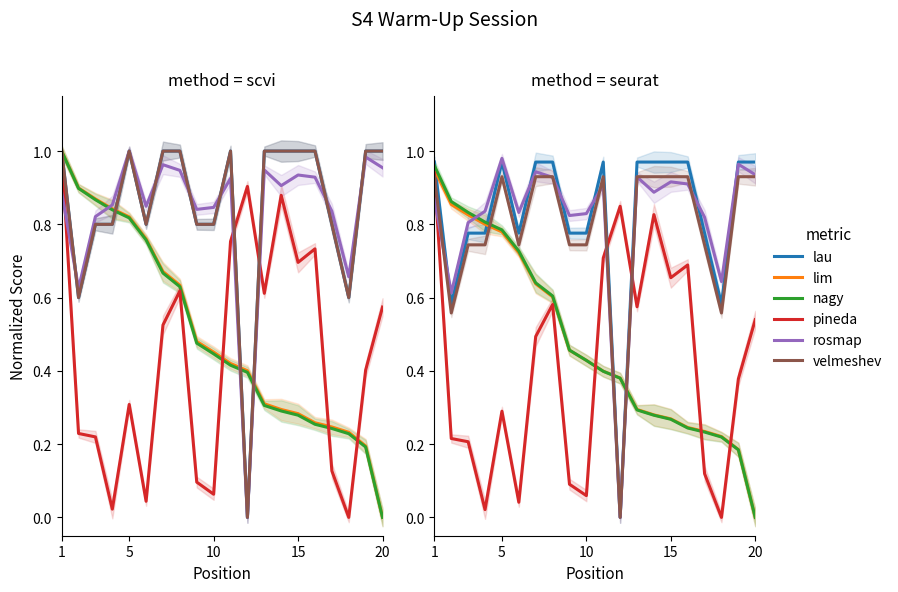

What is the value of the rosmap point at the 19th from the left?

1.0